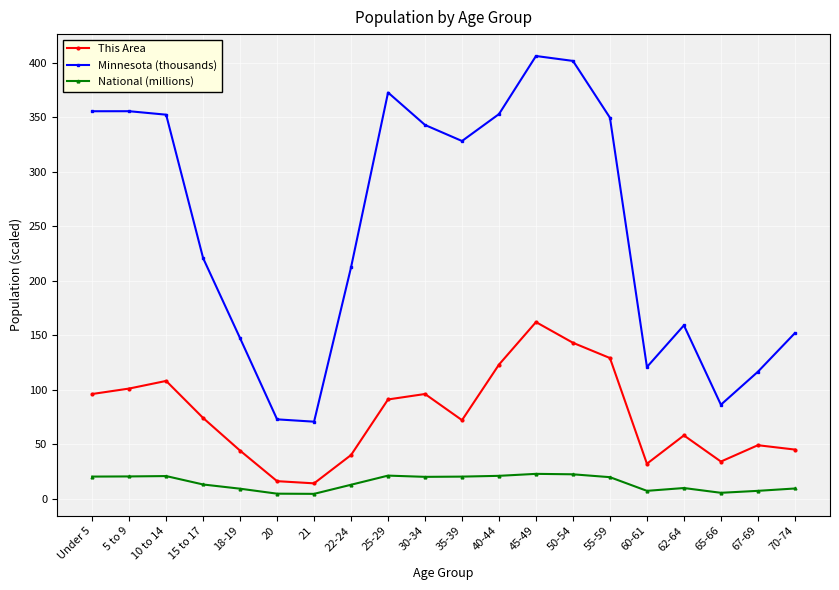

What is the spread (max minus min) of values at 50-54?

379.4